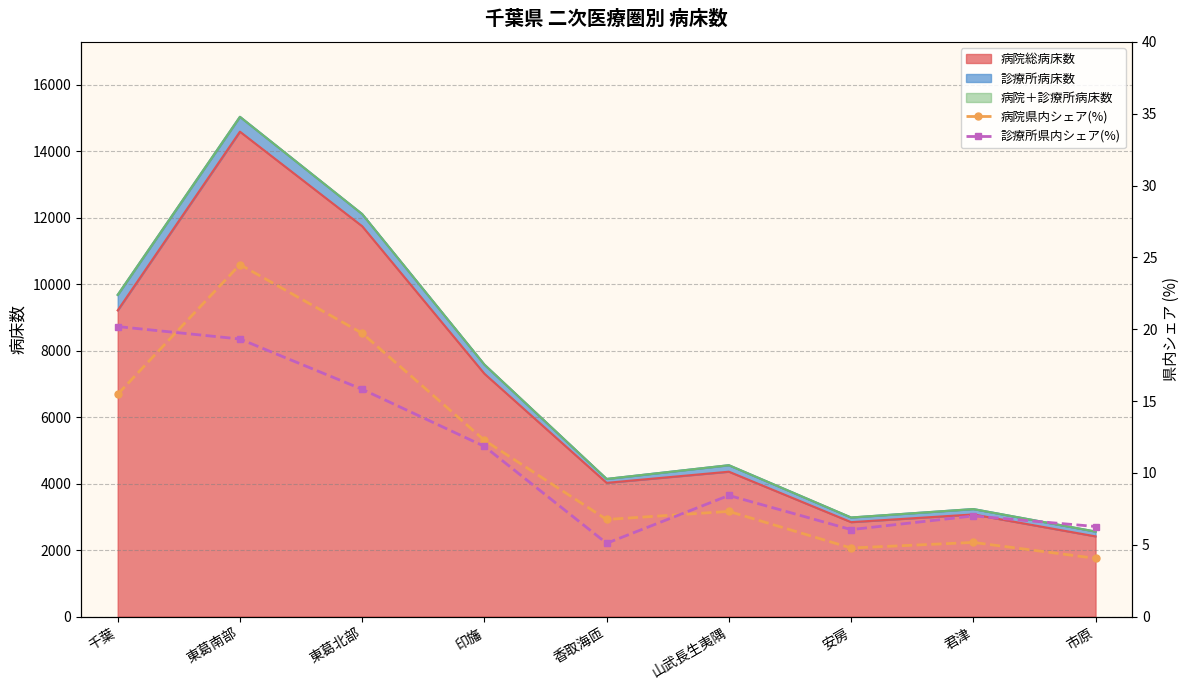

Which category has the highest value in the 病院総病床数 series?

東葛南部